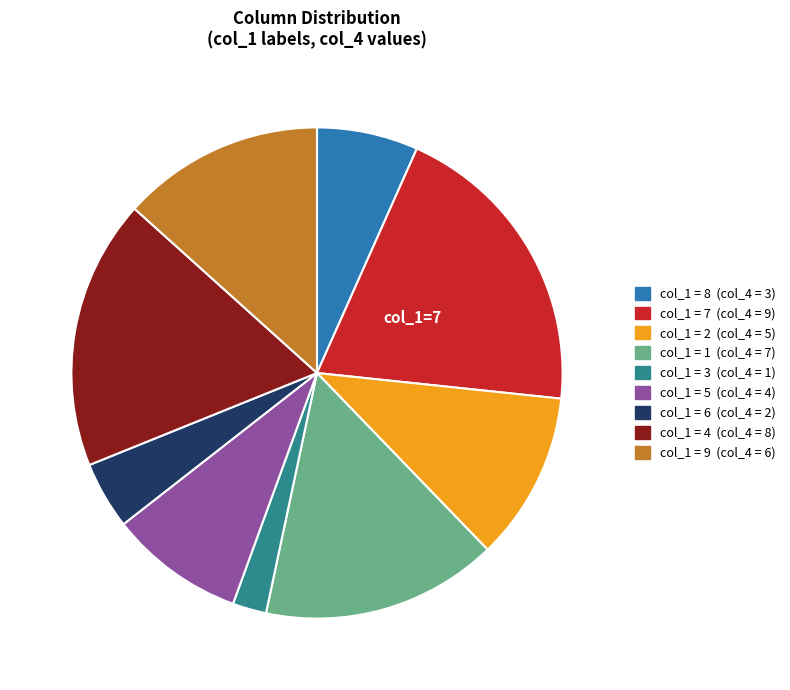

How many segments does this pie chart have?

9